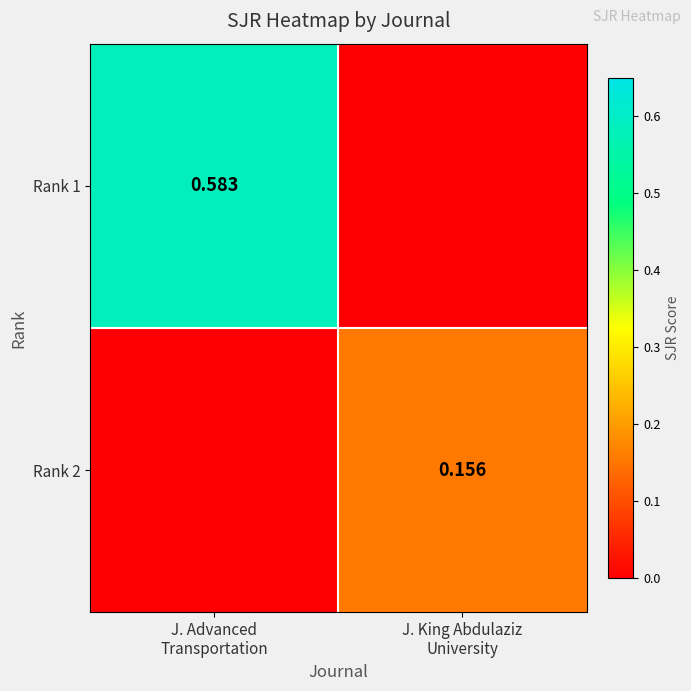

How many distinct data groups are displayed?

2